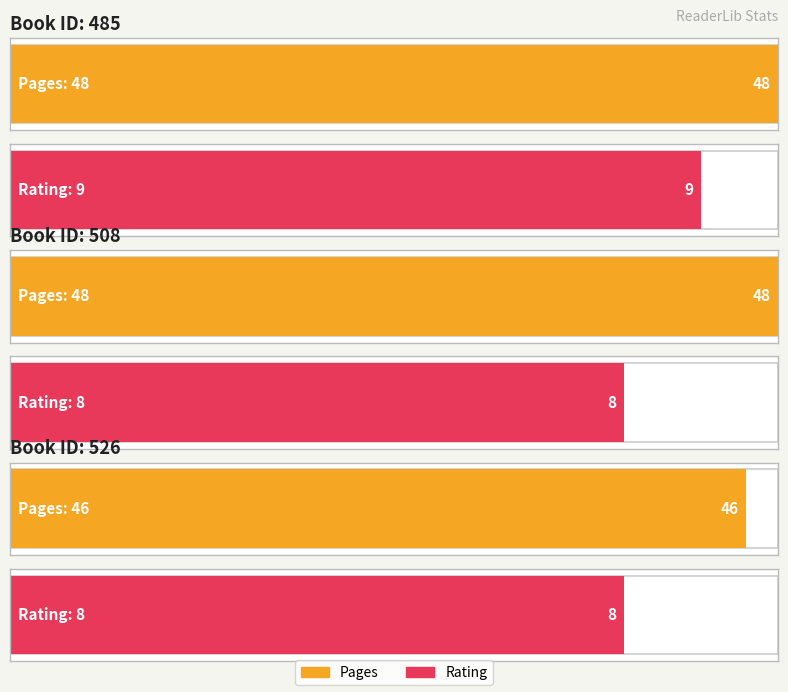

Count the pages values in the range 46 to 48.

3